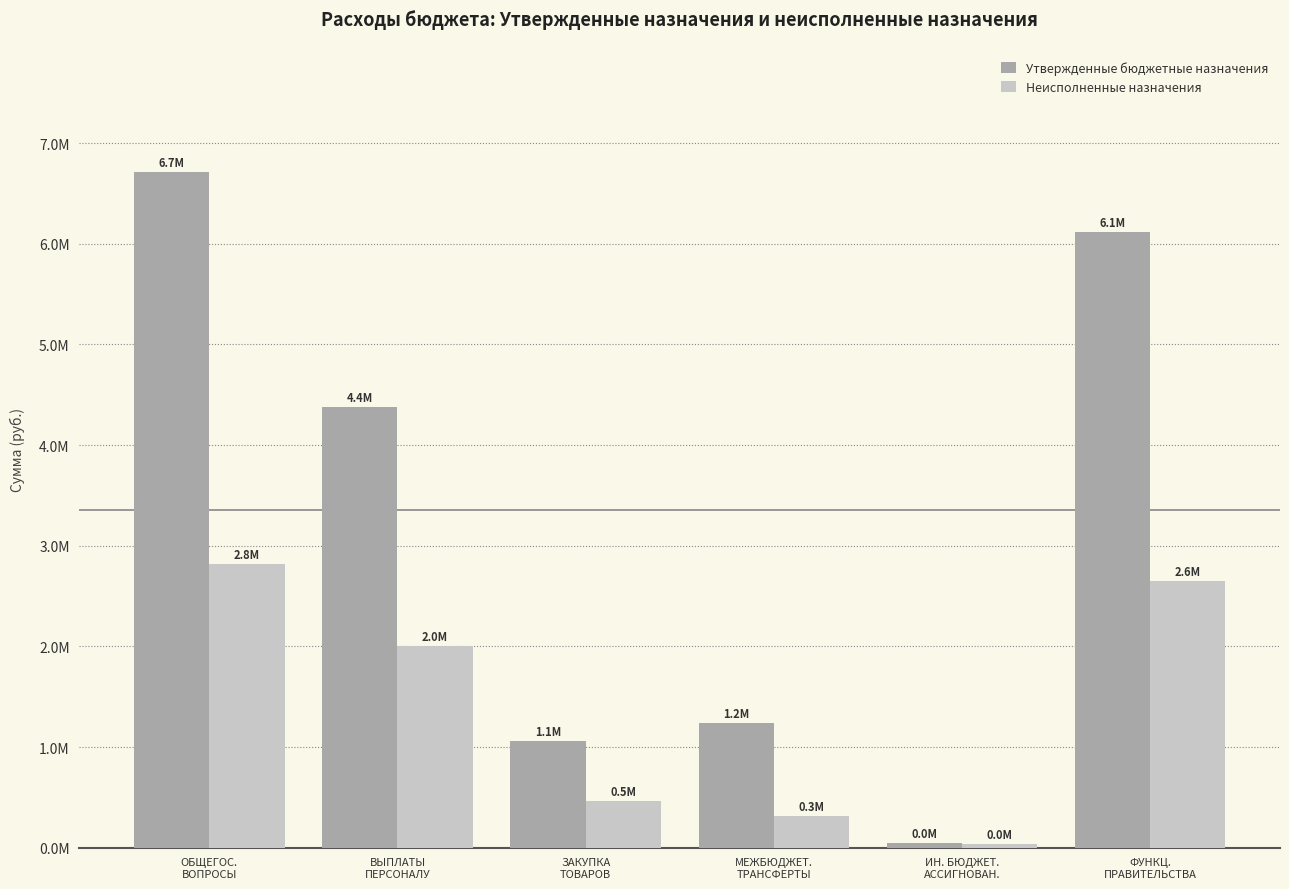

At which label does Неисполненные назначения first exceed 2005765?

ОБЩЕГОС.
ВОПРОСЫ